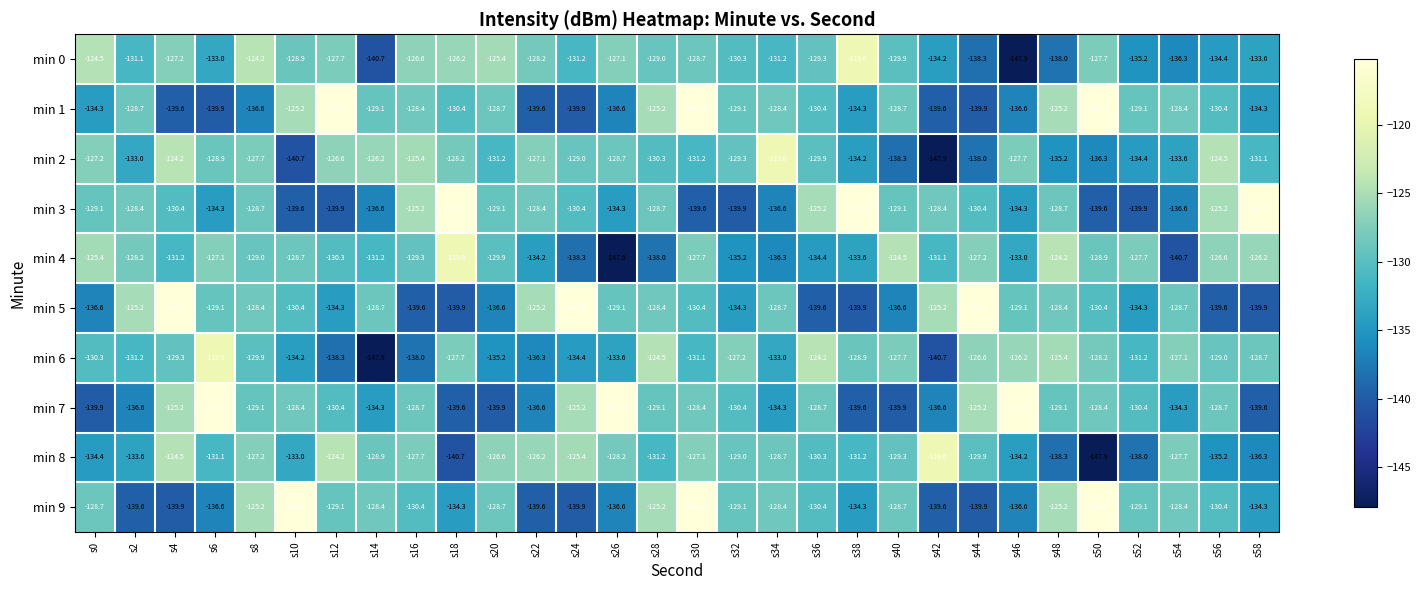

What is the difference between the maximum and minimum values in the min 5 series?

24.7